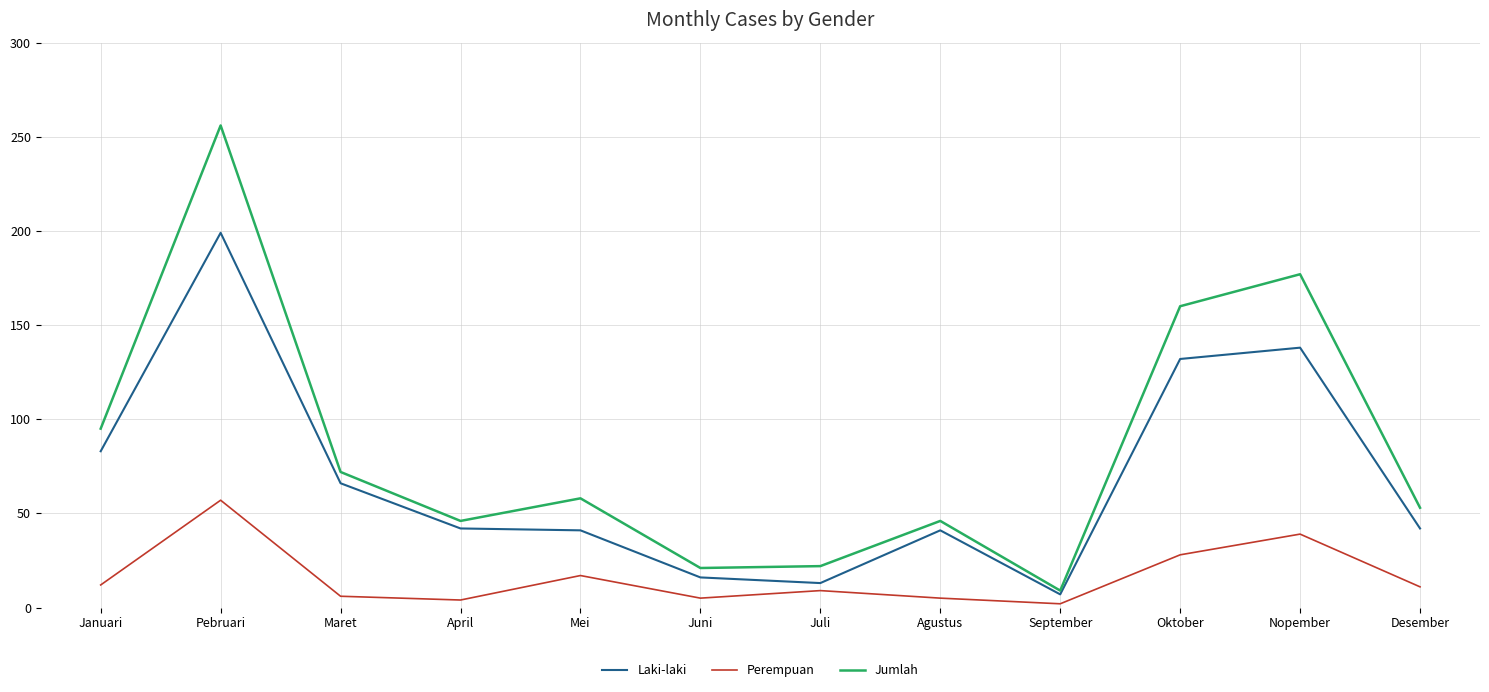

True or false: Perempuan and Jumlah intersect in this chart.

False